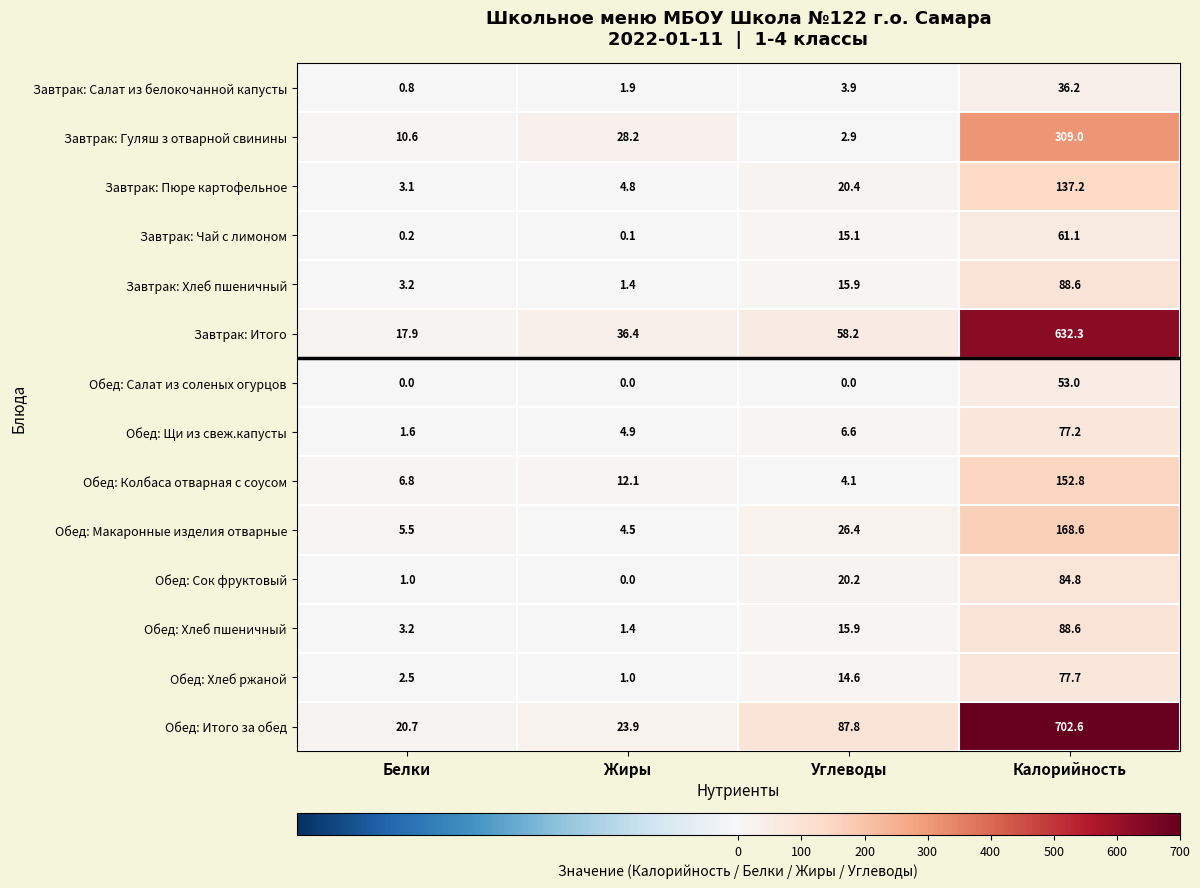

At which label does Завтрак: Салат из белокочанной капусты first exceed 3?

Углеводы